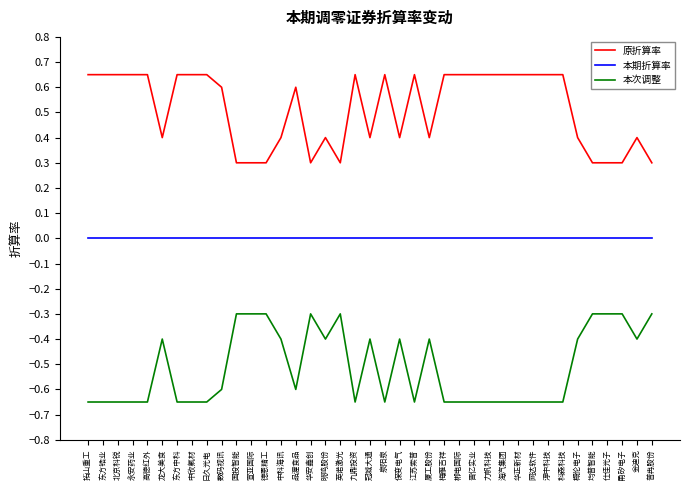

Rank the series by their maximum value, from highest to lowest.

原折算率, 本期折算率, 本次调整